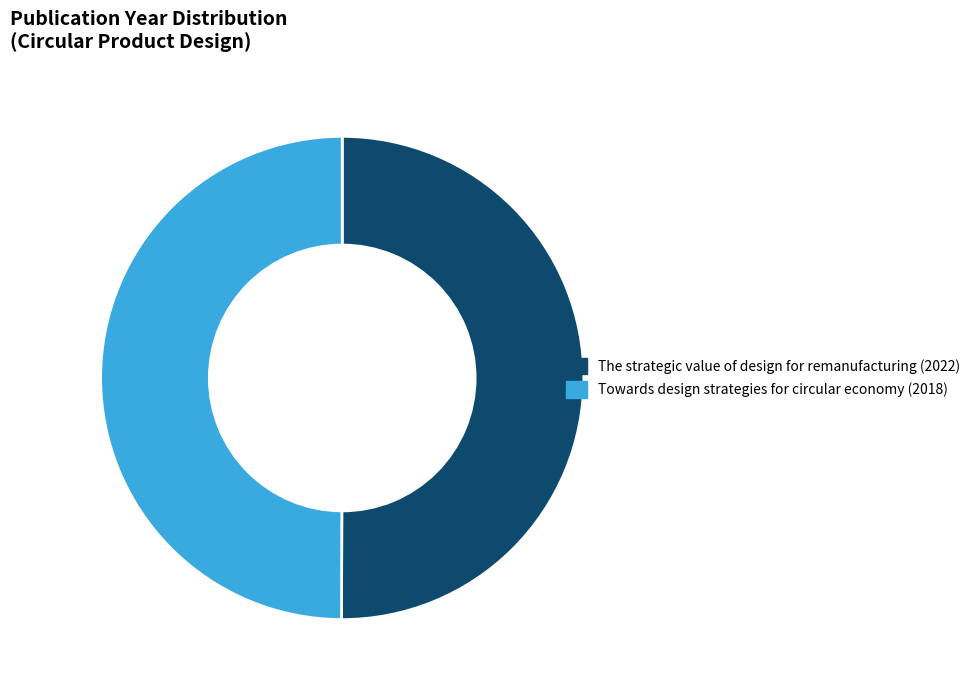

How many segments does this pie chart have?

2